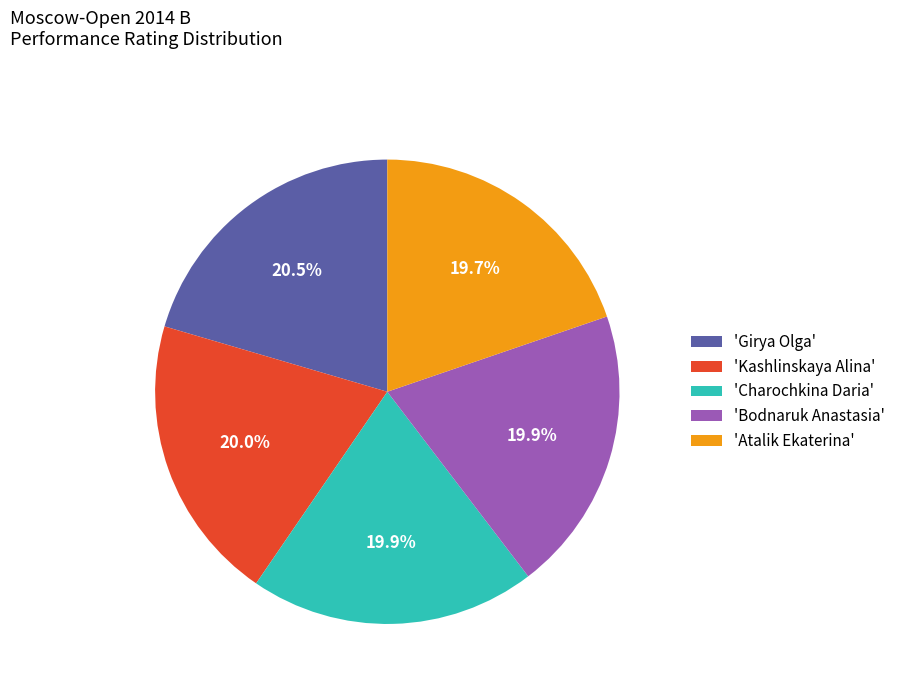

What is the ratio of the value at 'Girya Olga' to the value at 'Kashlinskaya Alina'?

1.0